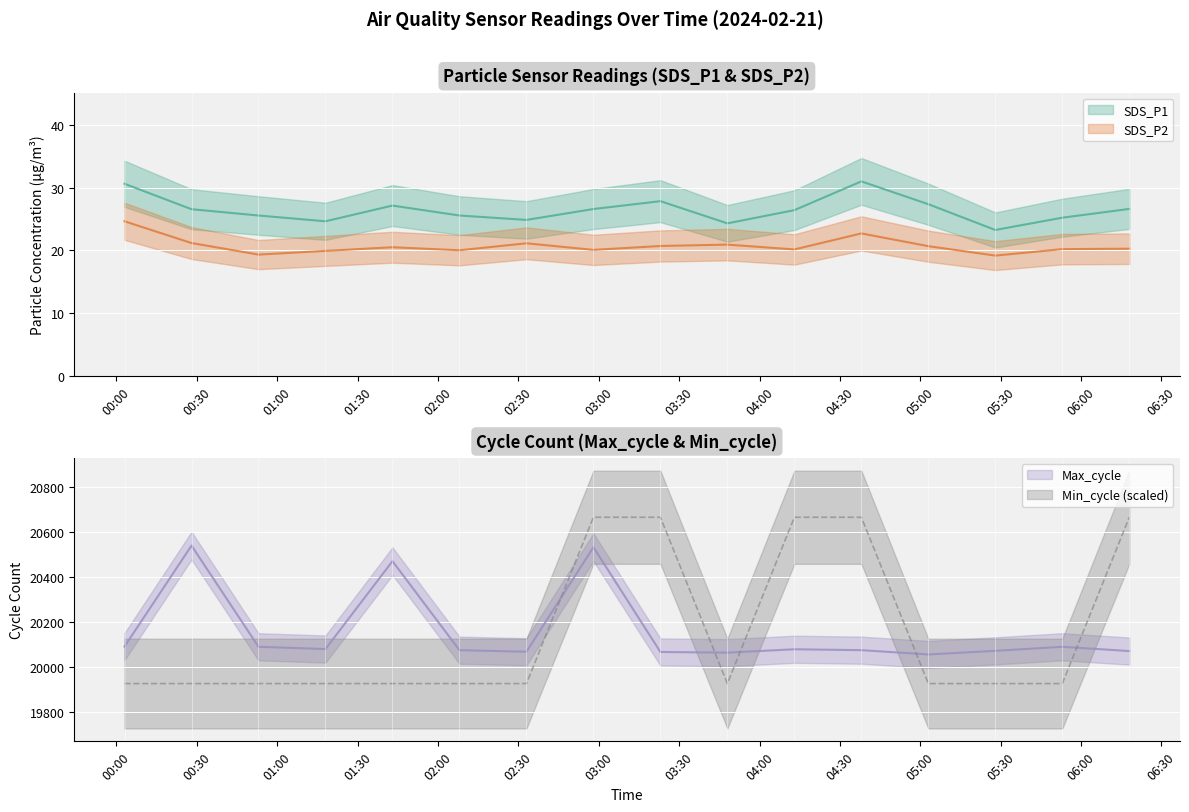

Rank the categories by Min_cycle value from highest to lowest.

2024/02/21 02:58, 2024/02/21 03:23, 2024/02/21 04:13, 2024/02/21 04:38, 2024/02/21 06:18, 2024/02/21 00:03, 2024/02/21 00:28, 2024/02/21 00:53, 2024/02/21 01:18, 2024/02/21 01:43, 2024/02/21 02:08, 2024/02/21 02:33, 2024/02/21 03:48, 2024/02/21 05:03, 2024/02/21 05:28, 2024/02/21 05:53